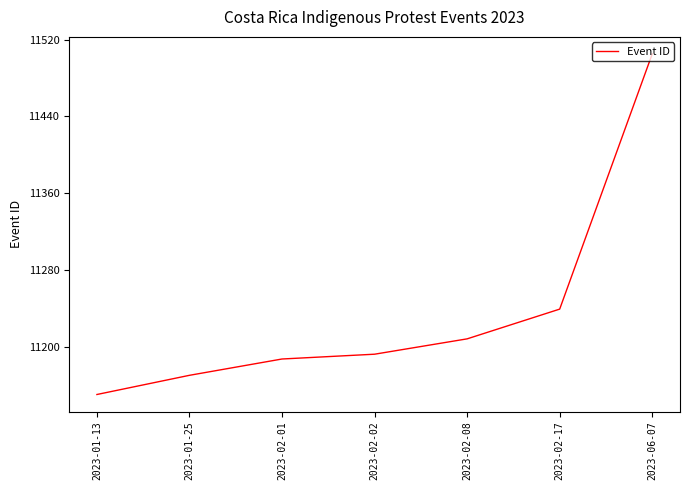

What is the average value?

11236